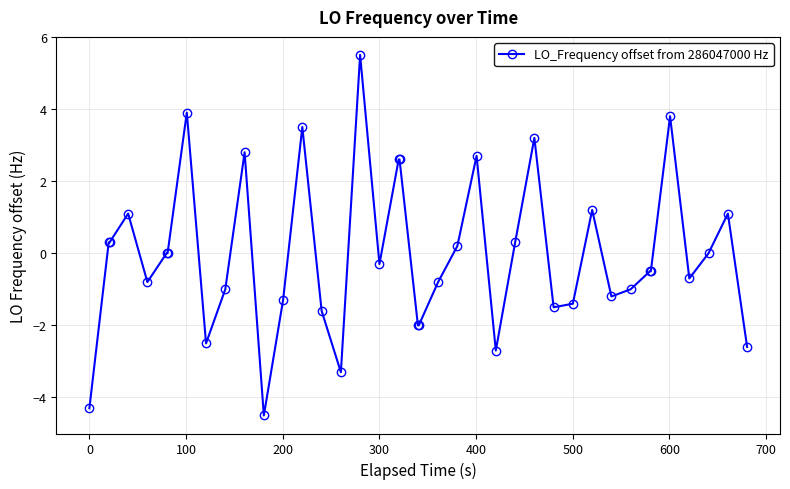

What is the greatest value displayed?

5.5